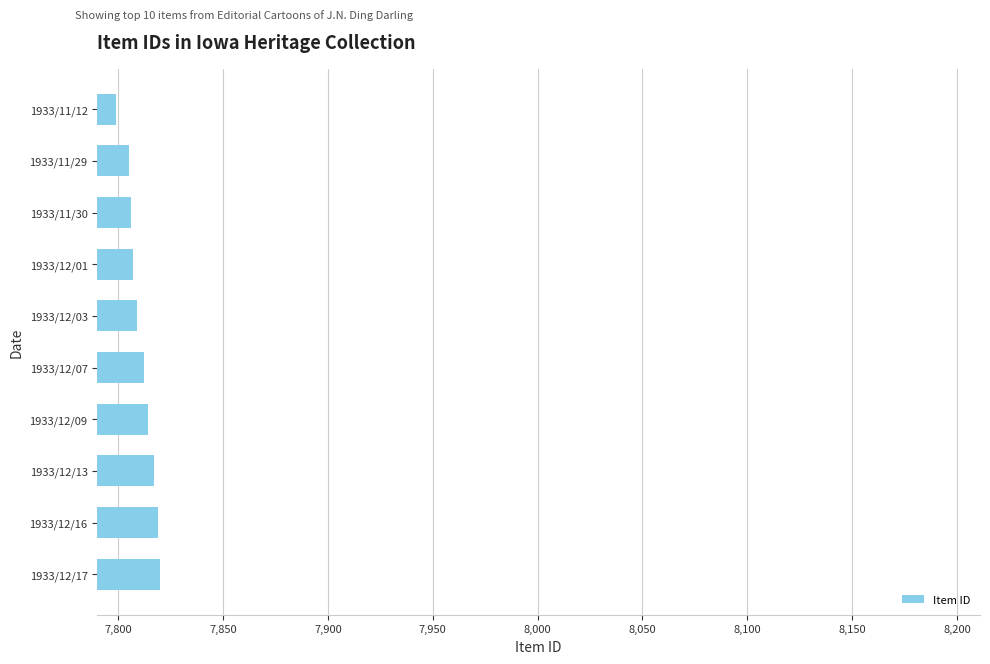

Read the value at 1933/11/30.

7806